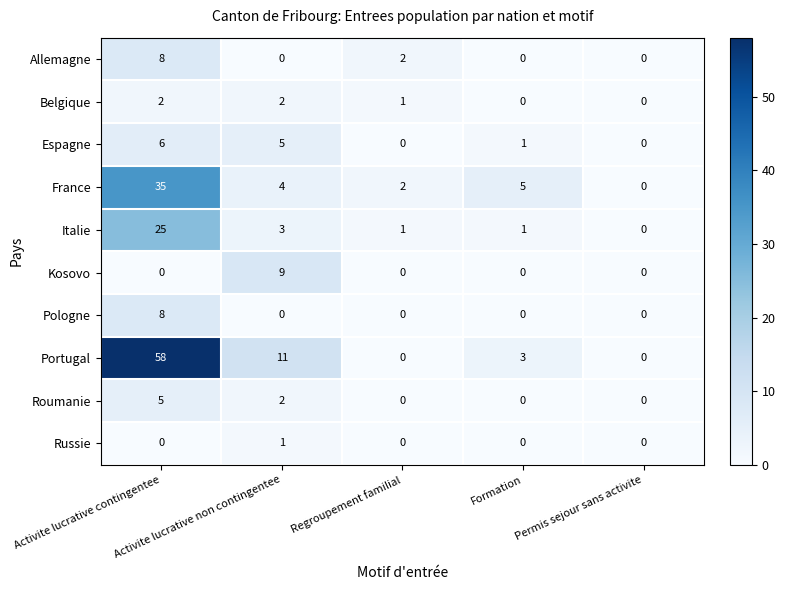

Which series changed the most between Activite lucrative non contingentee and Permis sejour sans activite?

Portugal